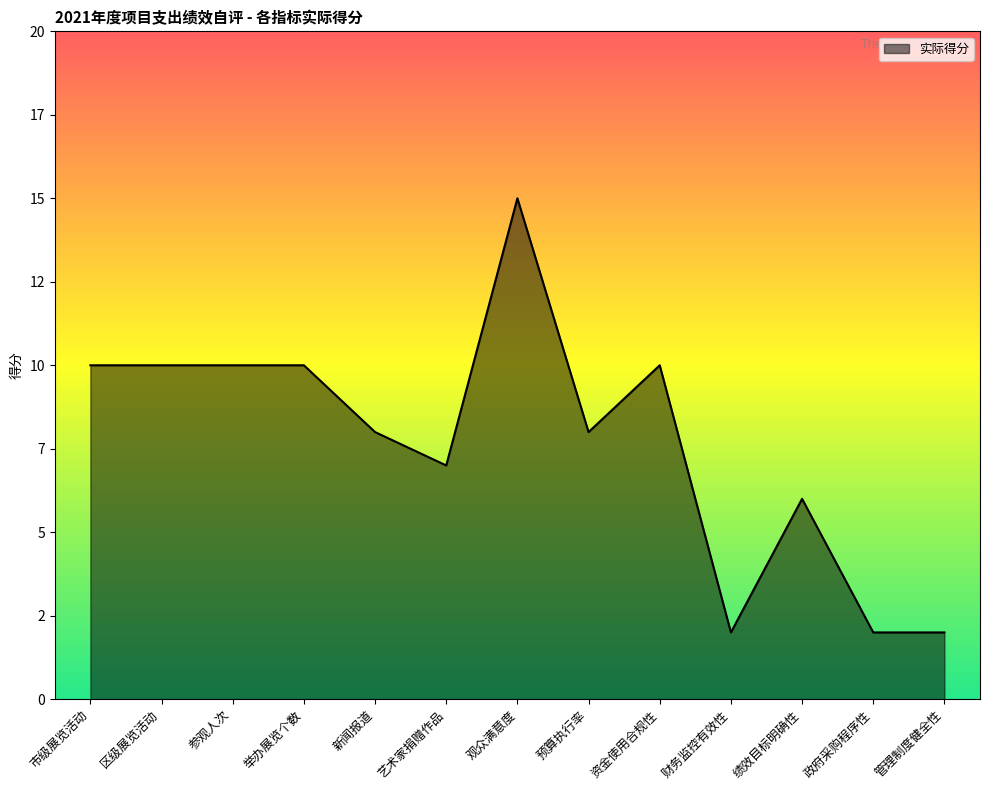

Does the chart have visible grid lines?

No